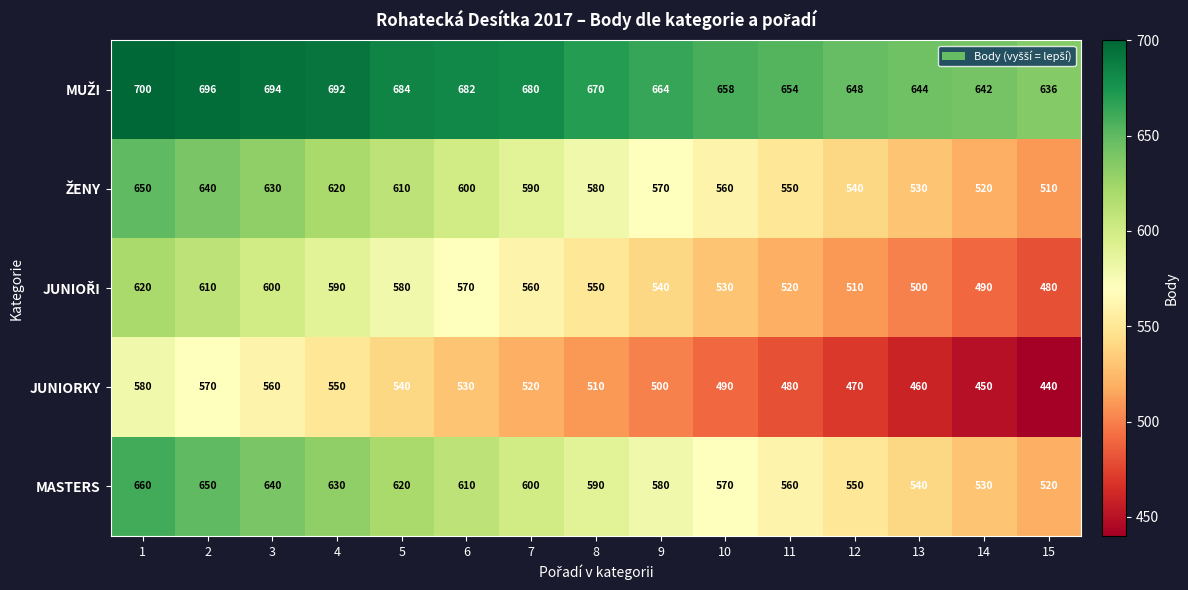

Is it true that JUNIORKY equals 119 at 4?

False